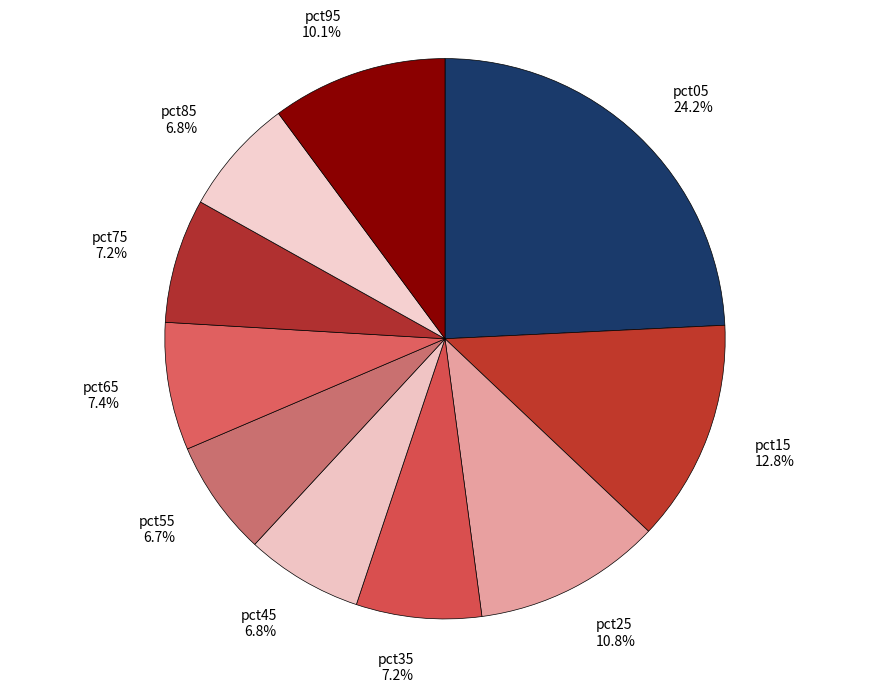

How much of the chart is everything except pct65?

92.6%